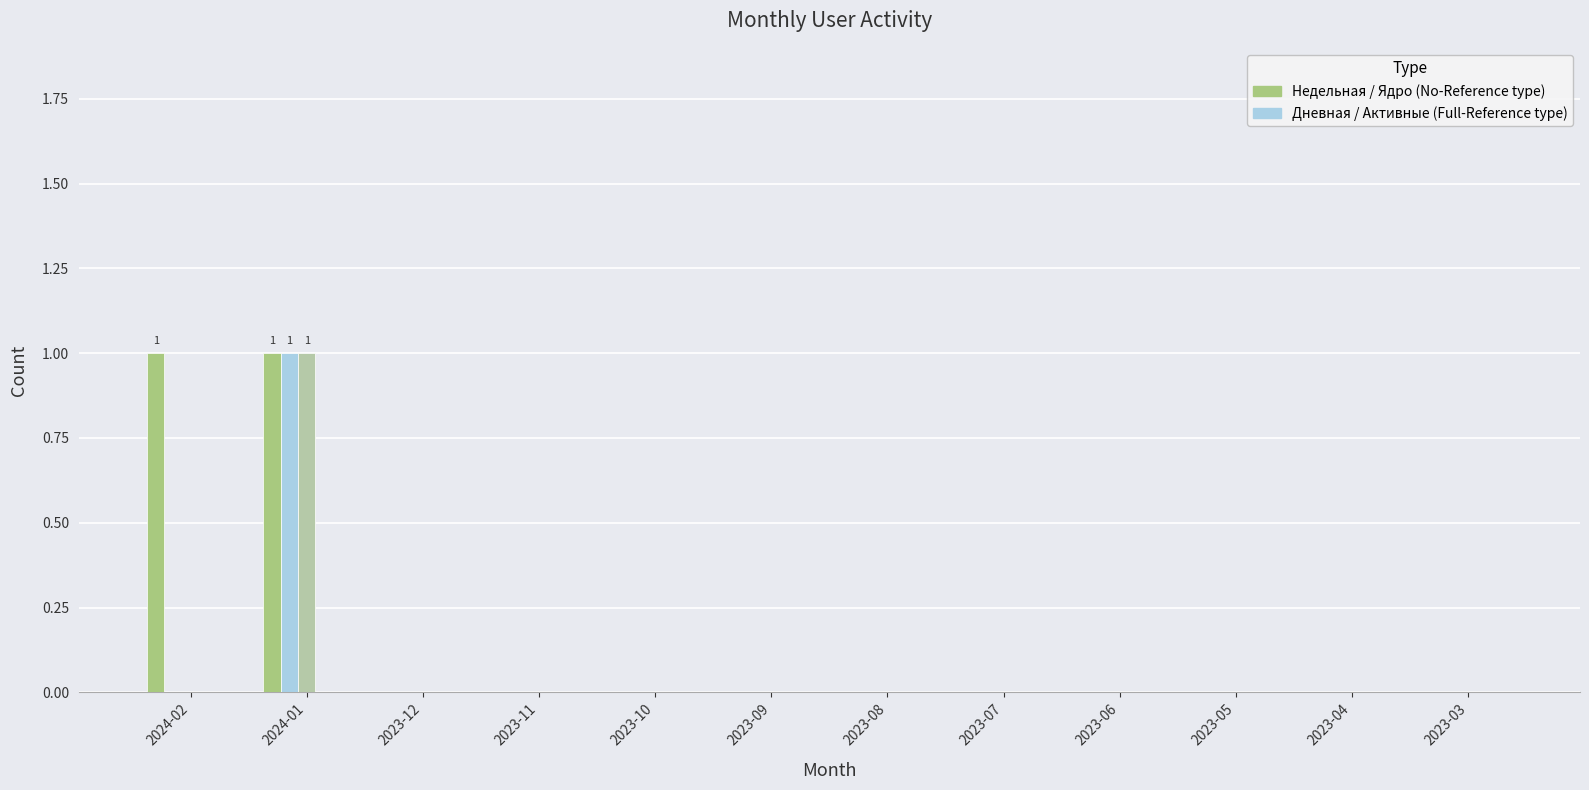

Count the number of categories in the chart.

12